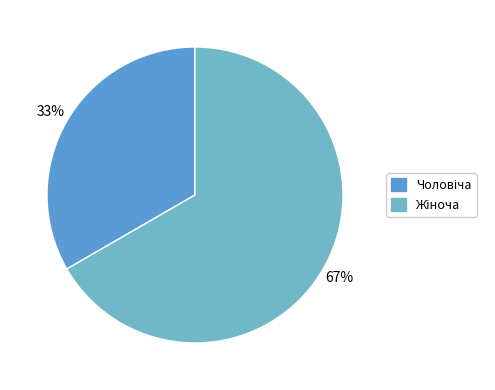

True or false: Чоловіча accounts for 33% of the total.

True